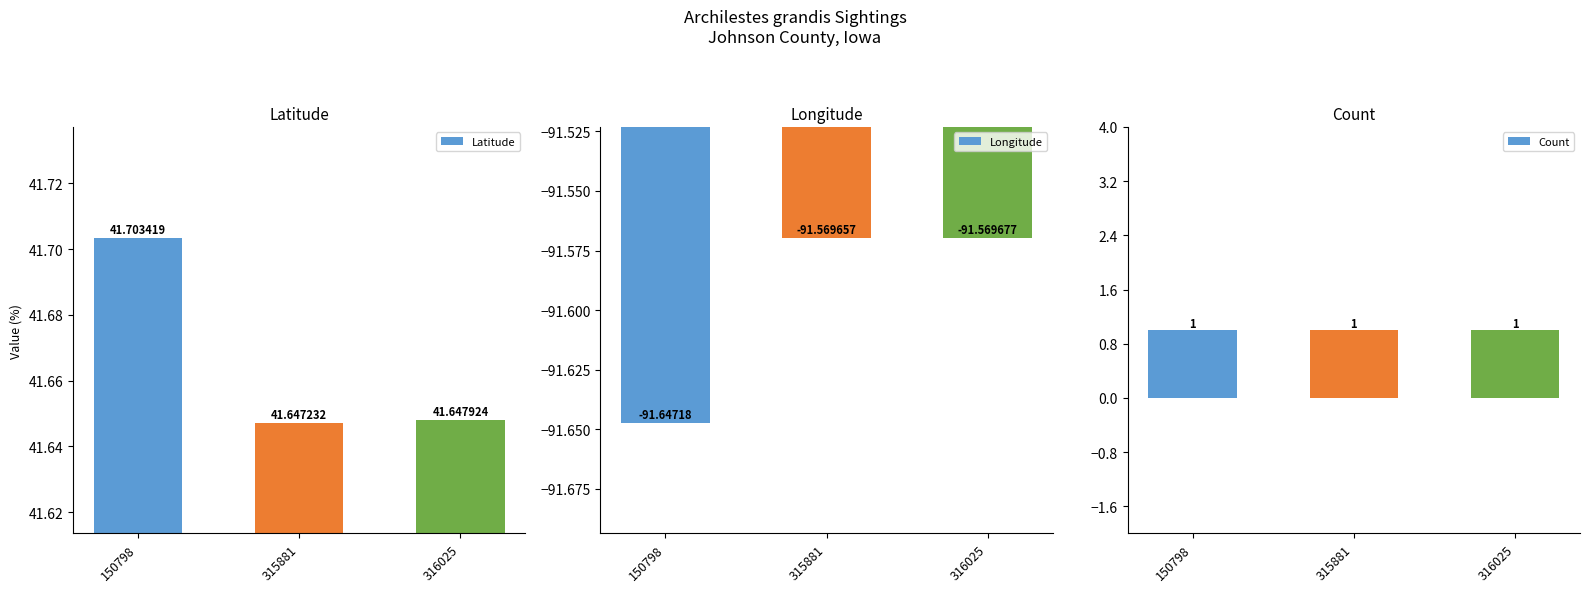

Between 315881 and 316025, which series saw the biggest shift?

Latitude